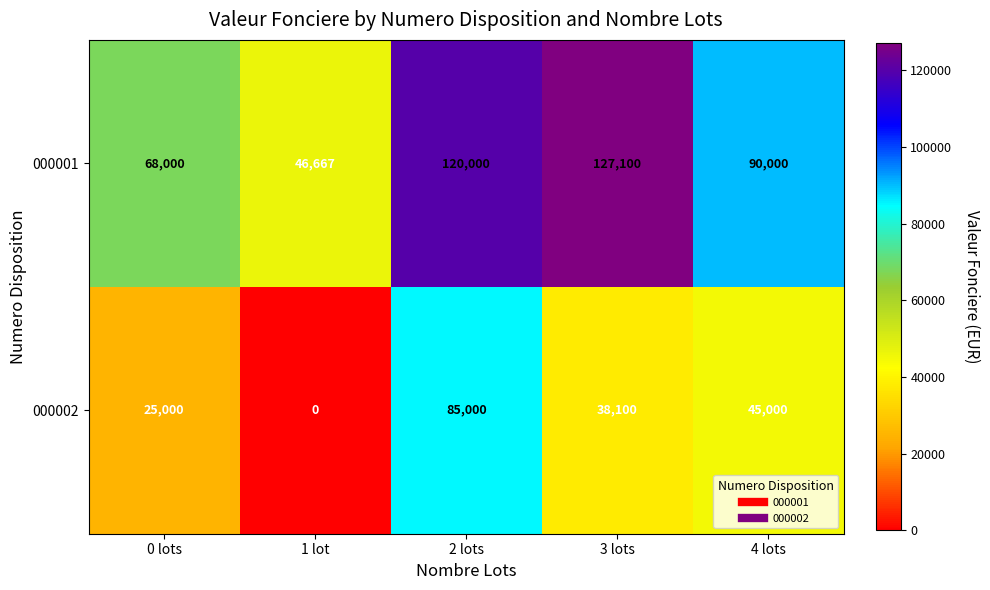

The value of 000002 at 3 lots is 20462. True or false?

False